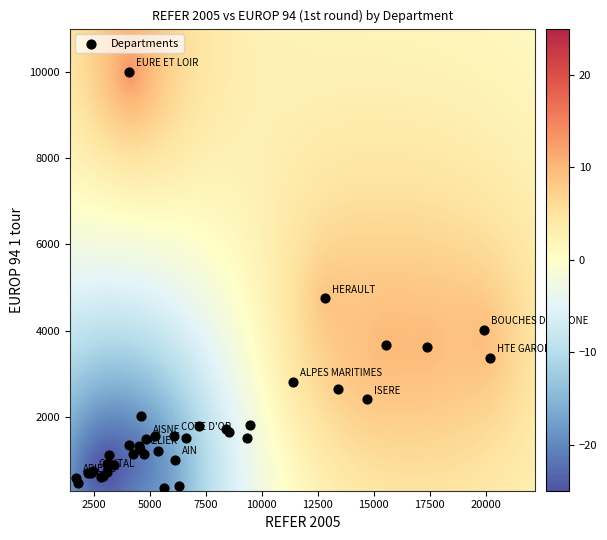

What Y value in the scatter plot is closest to 5170?

4747